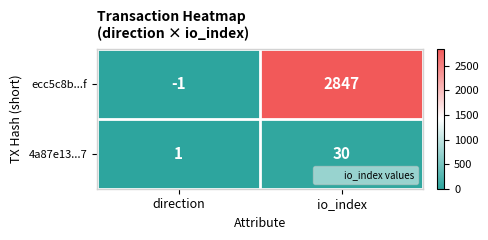

What is the approximate value of ecc5c8b...f at io_index?

2847